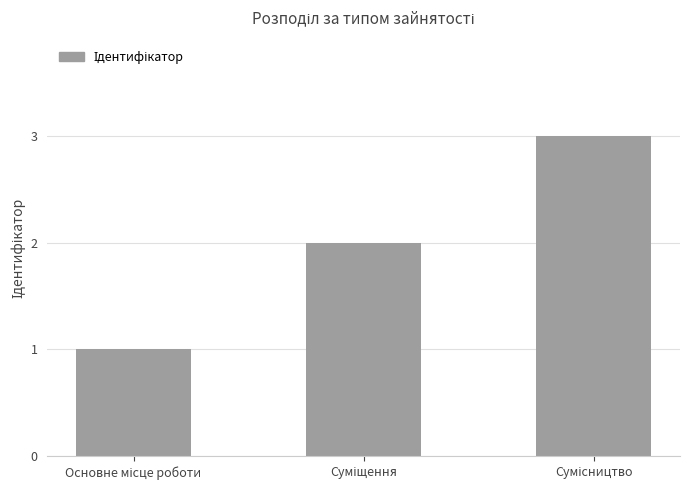

What is the minimum value shown in the chart?

1